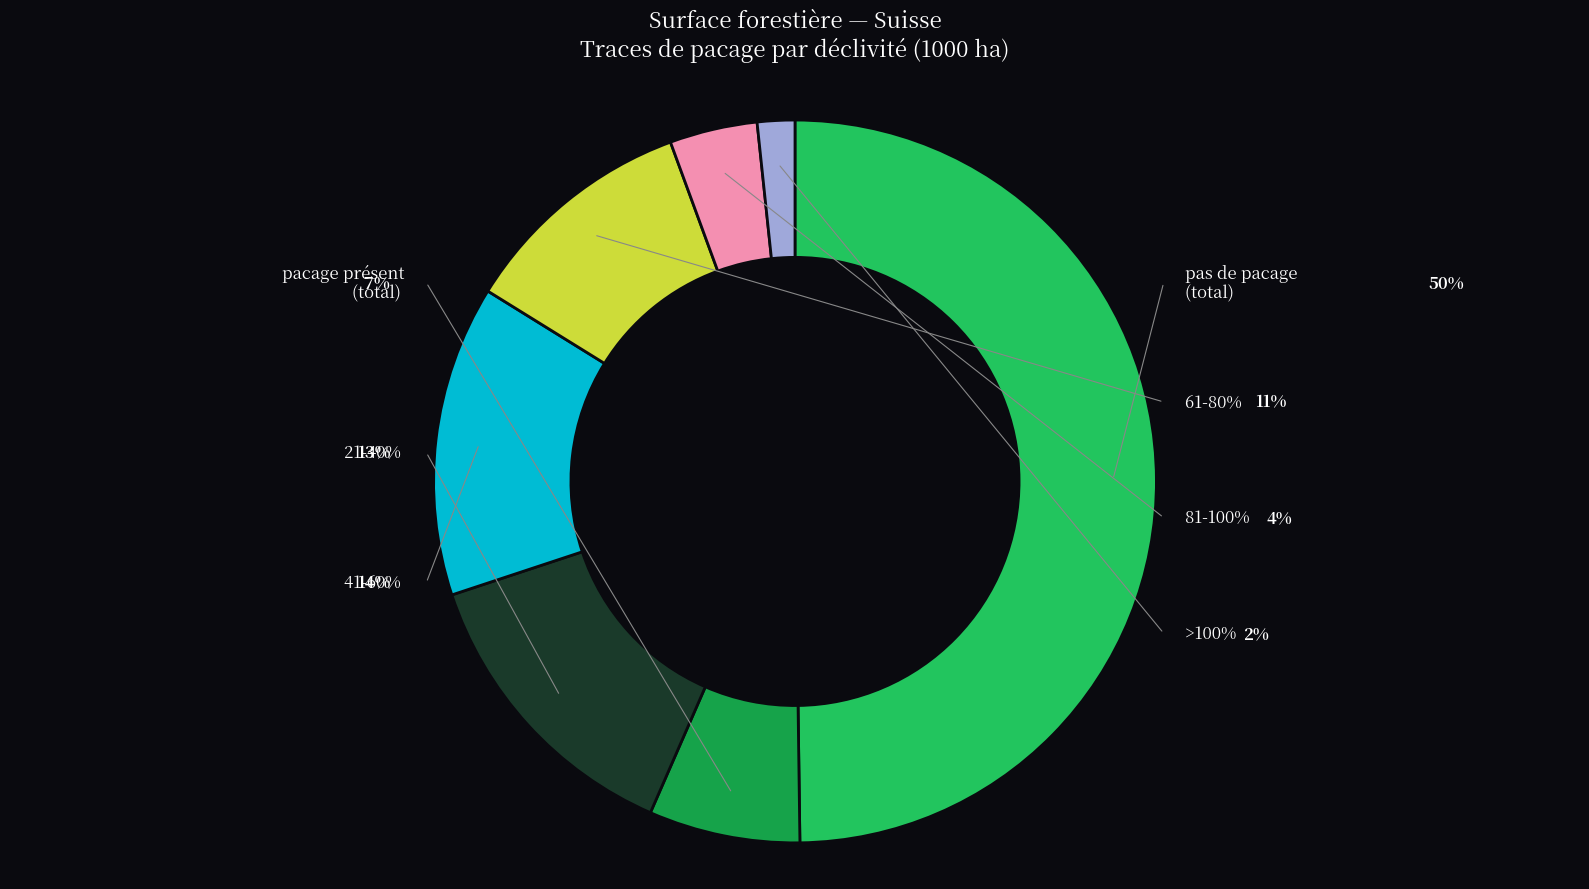

Is there any slice that represents more than half of the pie?

No